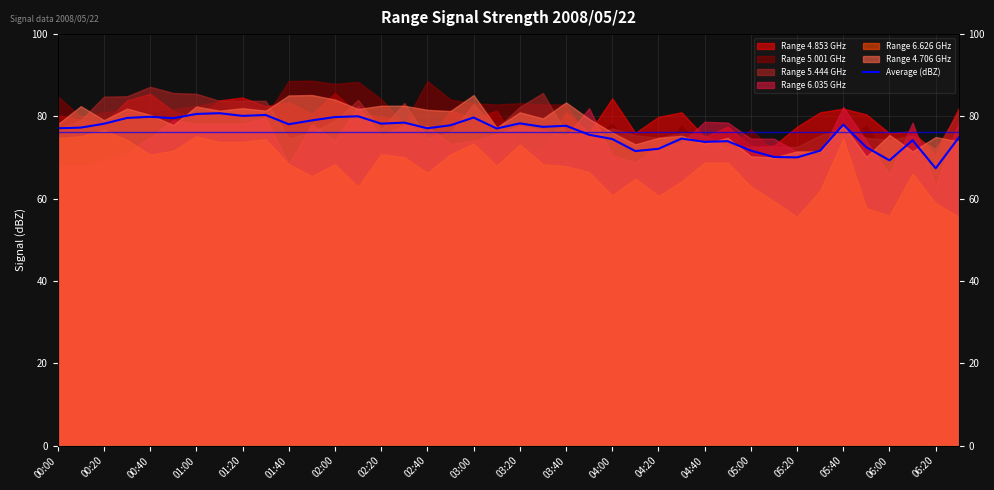

Between 00:20 and 04:00, which is larger?

04:00